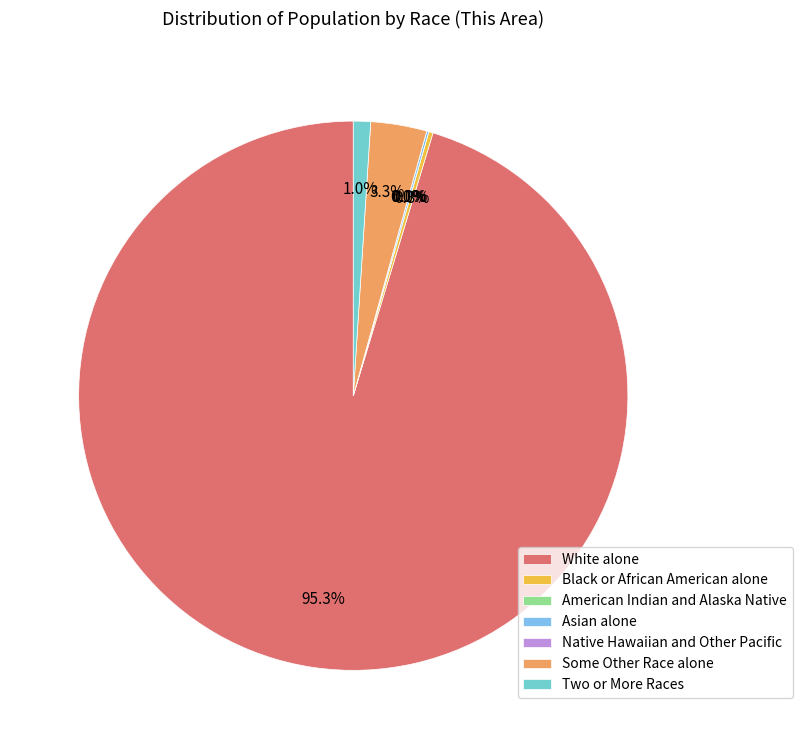

The Native Hawaiian and Other Pacific slice represents 0% of the pie. True or false?

True